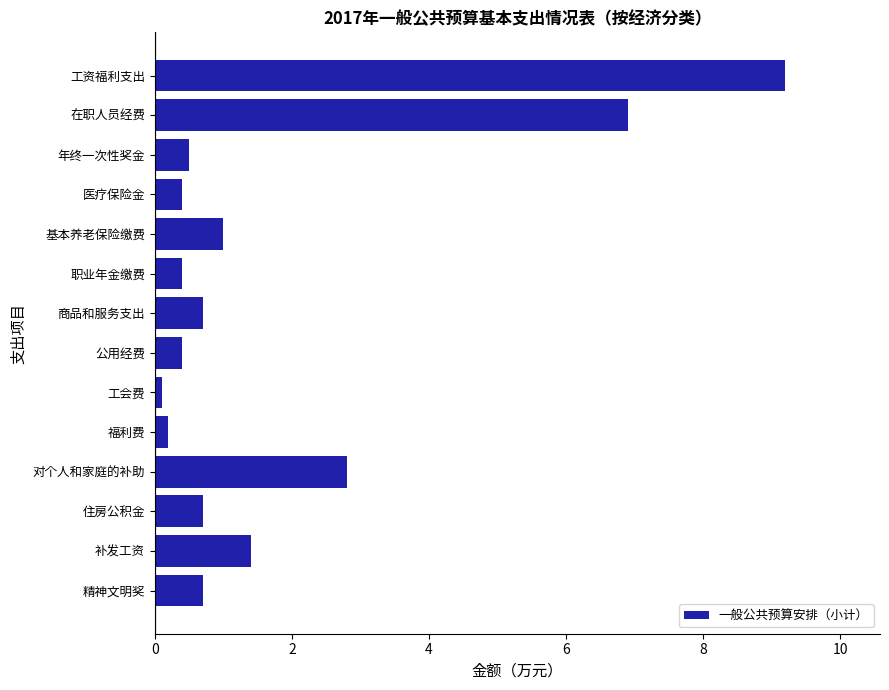

What is the sum of all values?

25.4